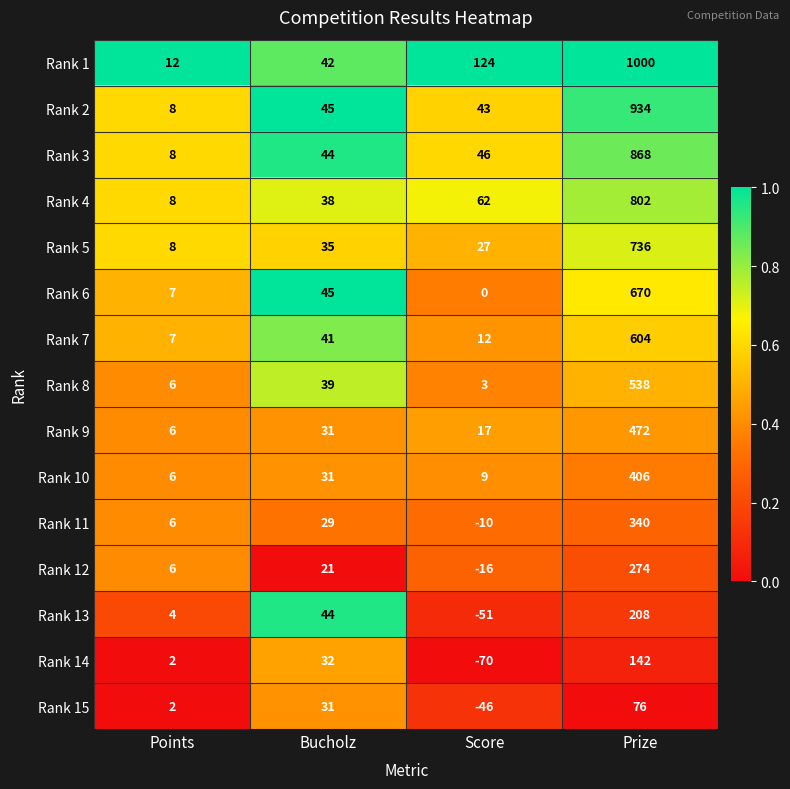

Rank the categories by Rank 5 value from highest to lowest.

Prize, Bucholz, Score, Points